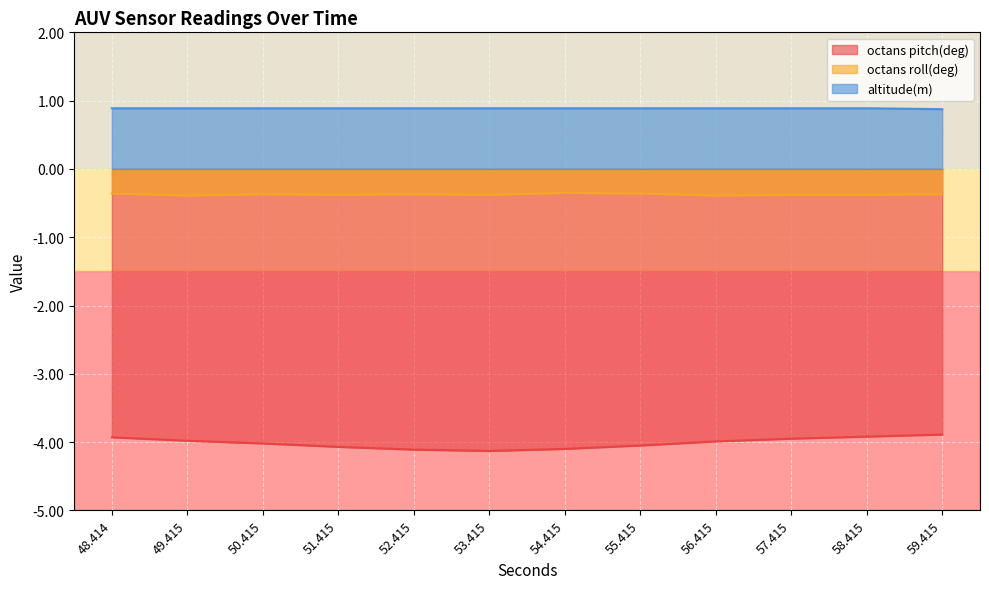

Reading left to right, transcribe all the data shown in this chart.

octans pitch(deg): 48.414=-3.9	49.415=-4.0	50.415=-4.0	51.415=-4.1	52.415=-4.1	53.415=-4.1	54.415=-4.1	55.415=-4.0	56.415=-4.0	57.415=-4.0	58.415=-3.9	59.415=-3.9
octans roll(deg): 48.414=-0.4	49.415=-0.4	50.415=-0.4	51.415=-0.4	52.415=-0.4	53.415=-0.4	54.415=-0.3	55.415=-0.4	56.415=-0.4	57.415=-0.4	58.415=-0.4	59.415=-0.4
altitude(m): 48.414=0.9	49.415=0.9	50.415=0.9	51.415=0.9	52.415=0.9	53.415=0.9	54.415=0.9	55.415=0.9	56.415=0.9	57.415=0.9	58.415=0.9	59.415=0.9